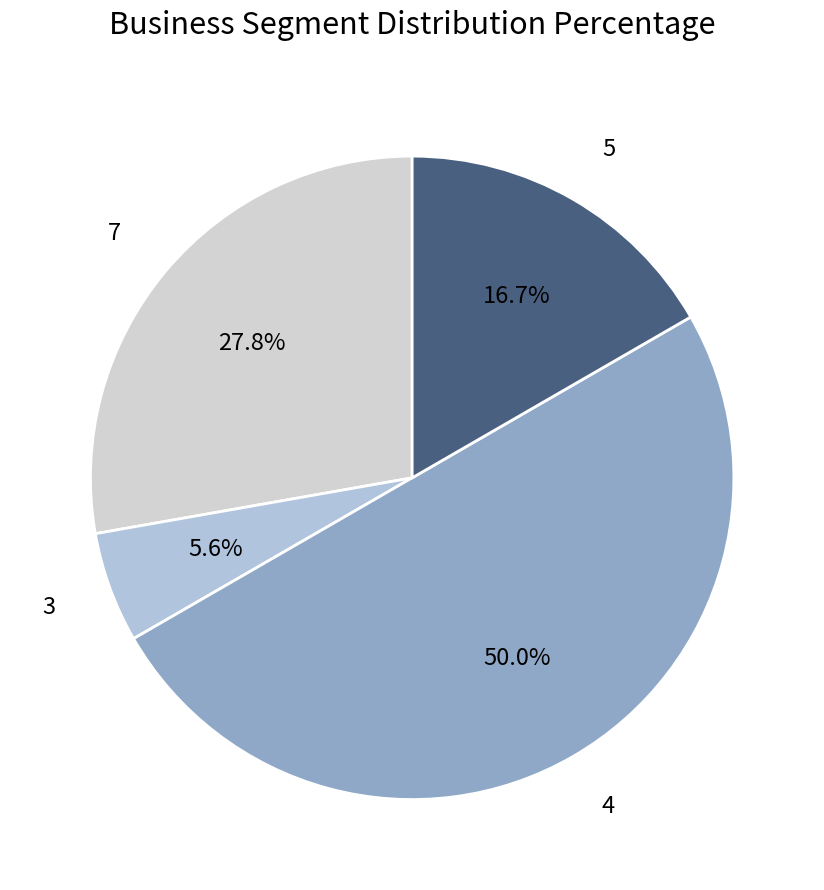

How many segments does this pie chart have?

4